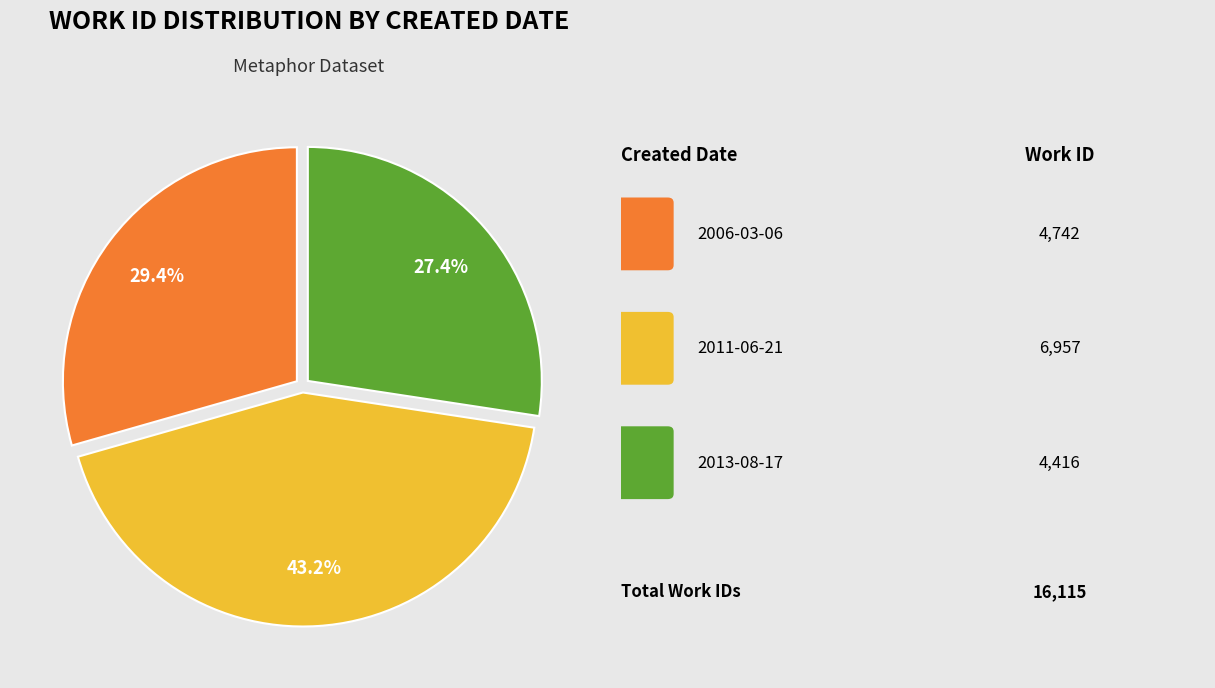

How many segments does this pie chart have?

3